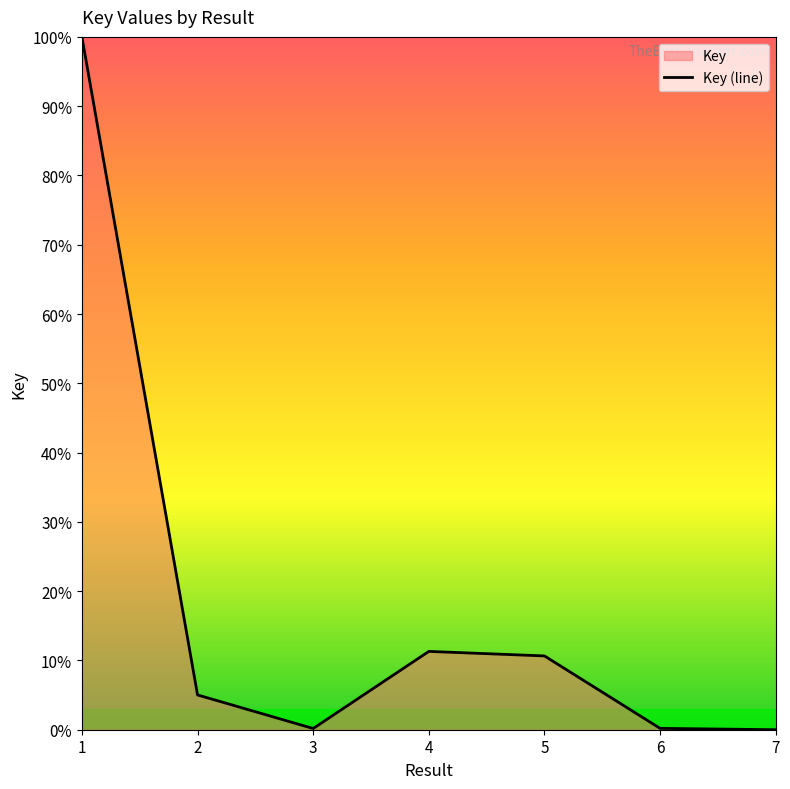

Reading left to right, what are all the values shown in this chart?

100.0	5.0	0.2	11.3	10.7	0.2	0.0